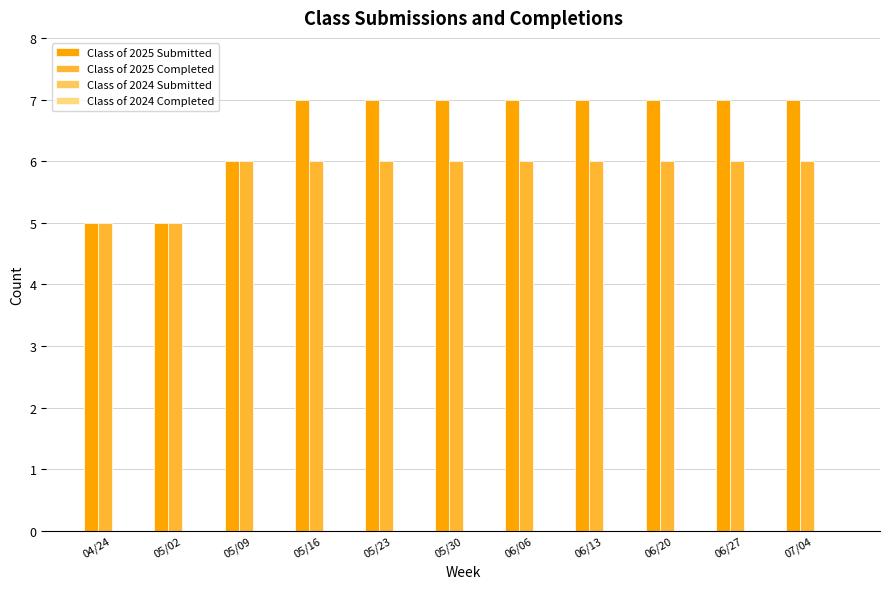

How many bars are there in each group?

2